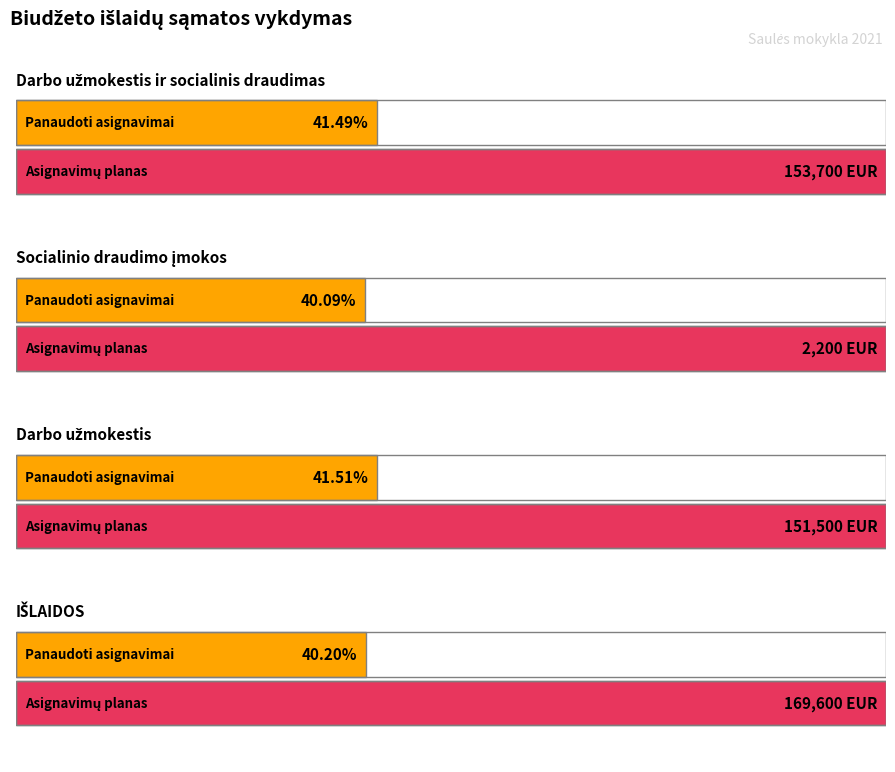

What is the label of the 2nd bar from the right?

Darbo užmokestis